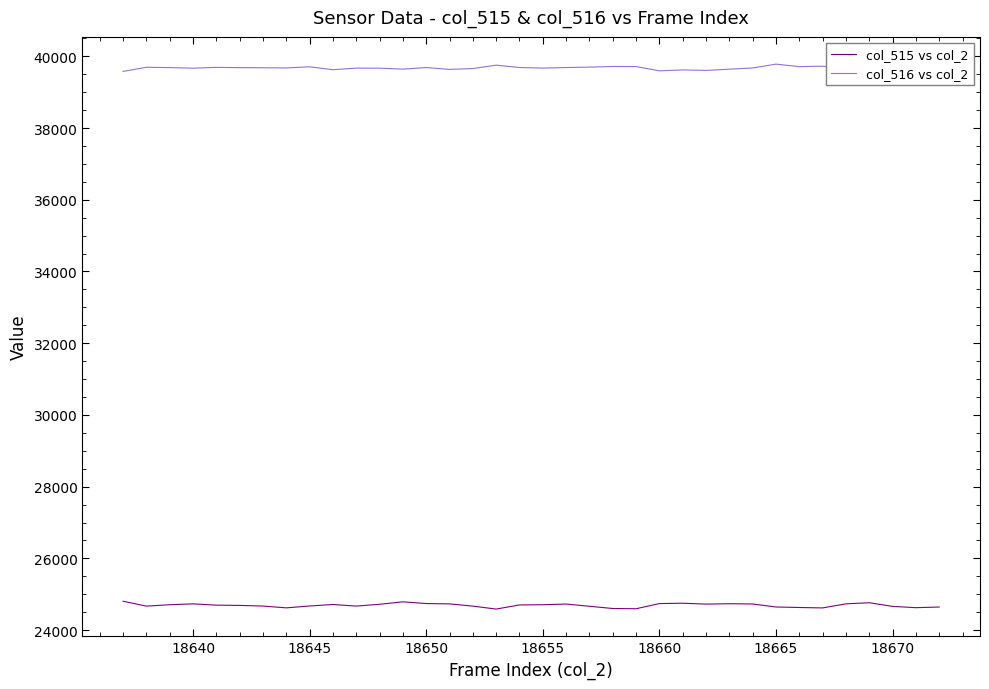

List the series in order of their peak value, highest first.

col_516 vs col_2, col_515 vs col_2